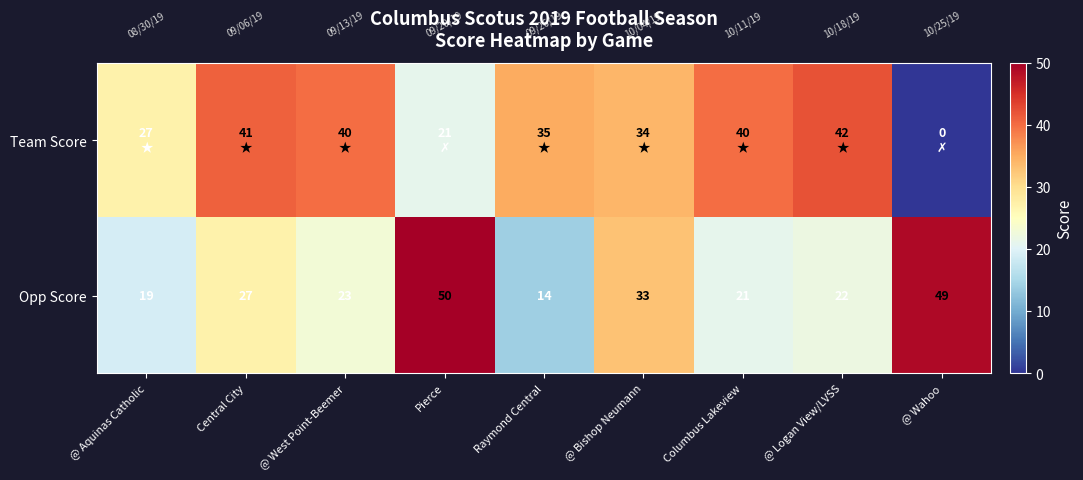

At how many categories does at least one series exceed 13?

9